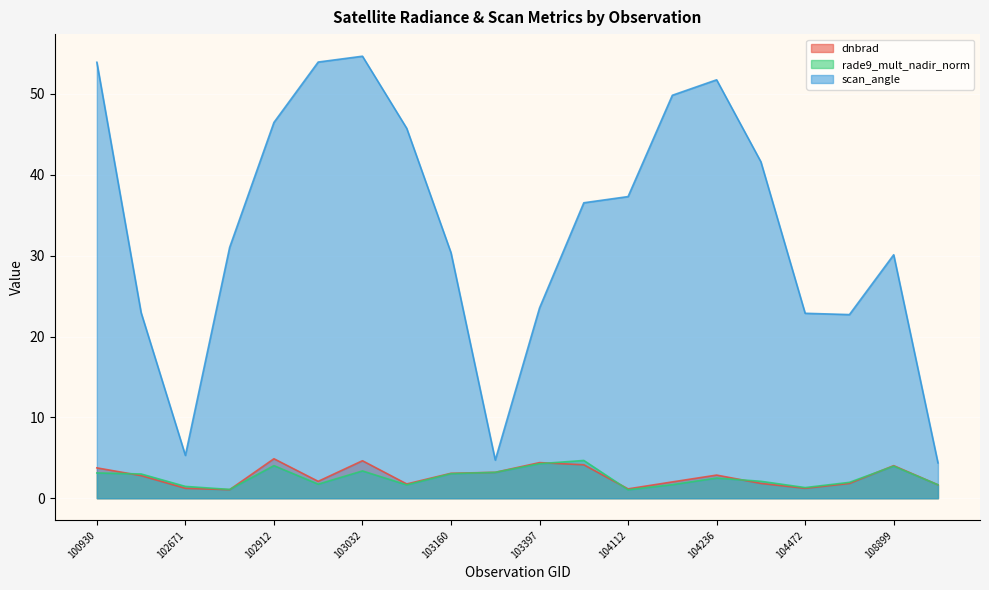

At 103397, list the series in order from largest to smallest.

scan_angle, dnbrad, rade9_mult_nadir_norm